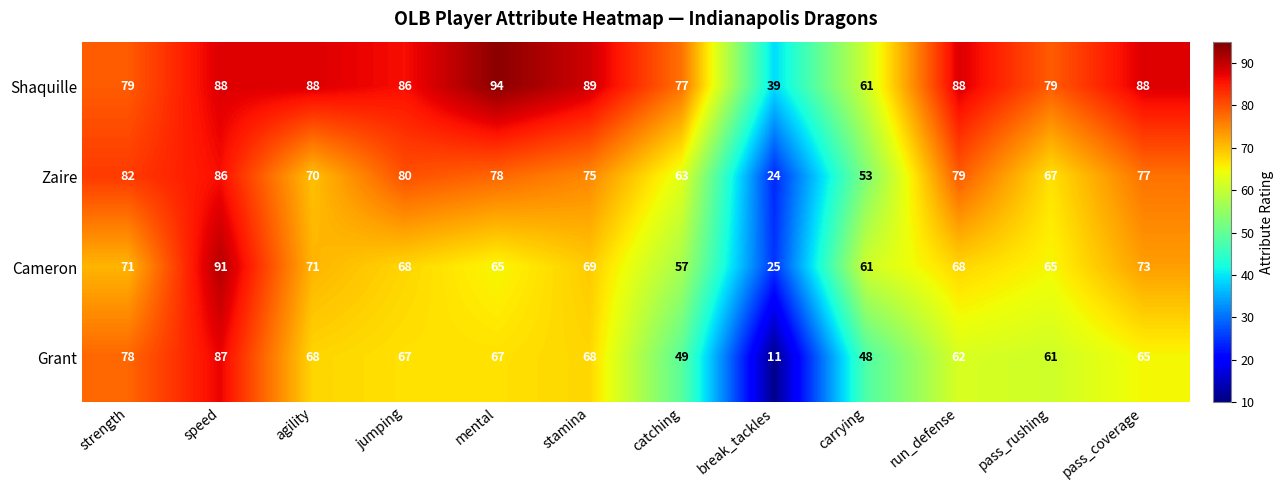

Which series has the largest total across all categories?

Shaquille